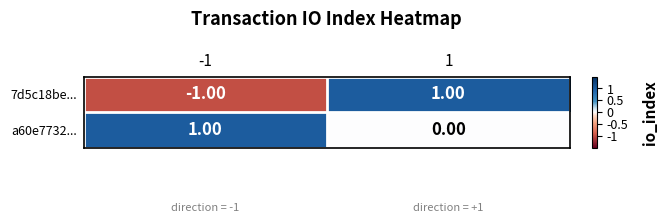

How many data points does each series have?

2